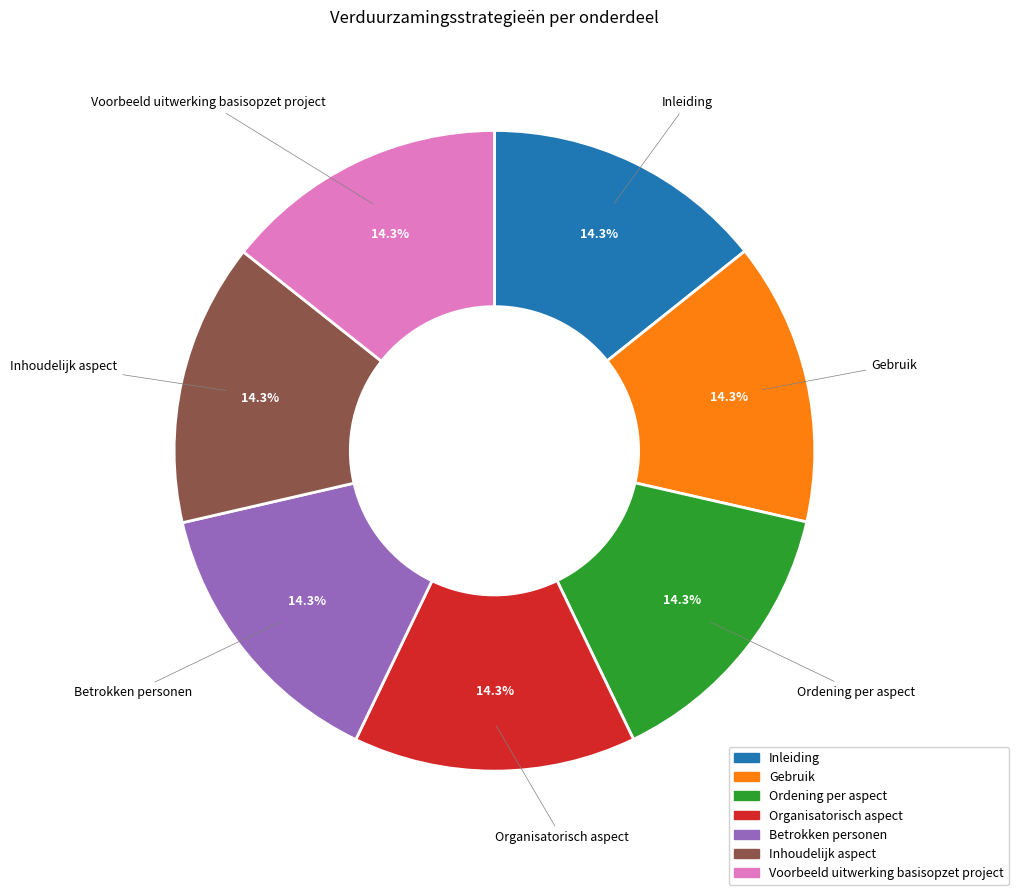

Combined, do Ordening per aspect and Organisatorisch aspect account for over 50%?

No